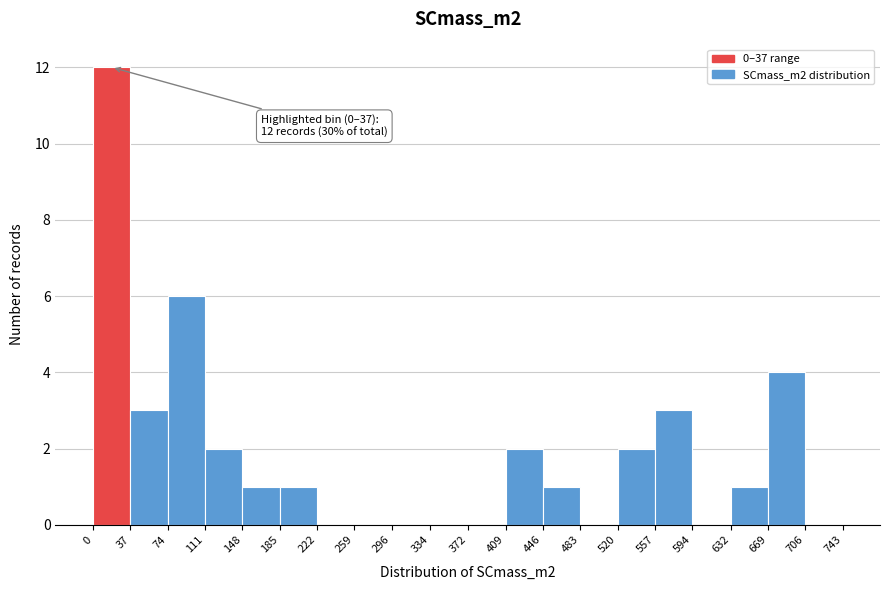

Over which range of the x-axis is the bar tallest?

0 to 37